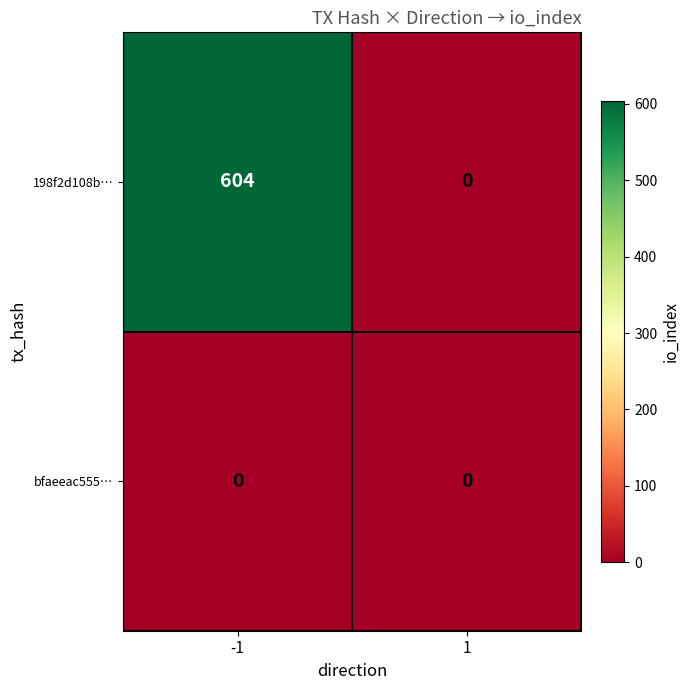

How many distinct data groups are displayed?

2